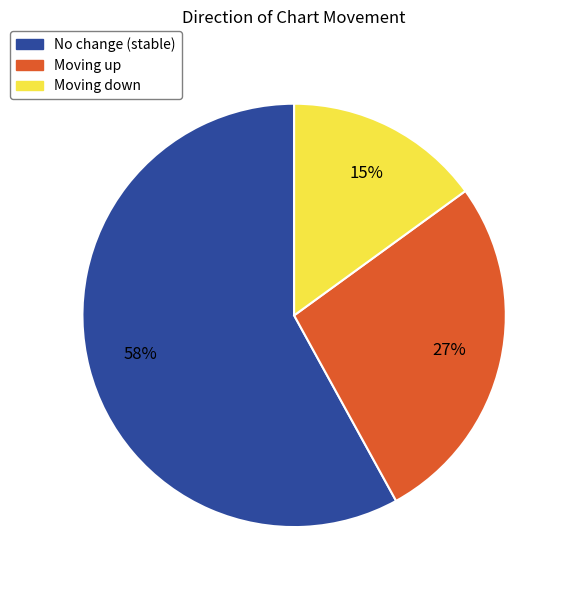

How many slices are in this pie chart?

3